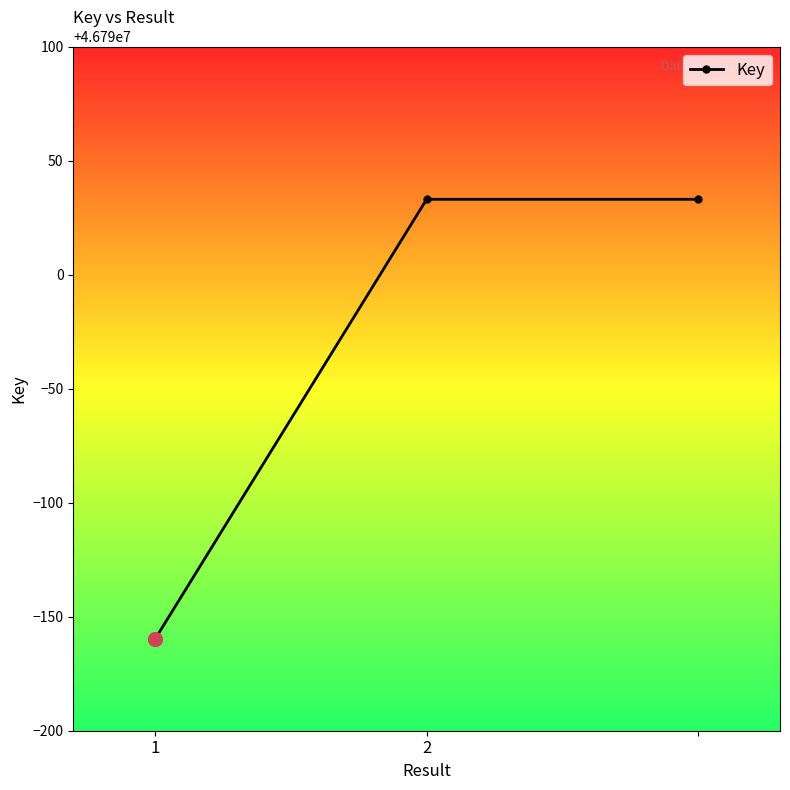

What is the minimum value shown in the chart?

46789840